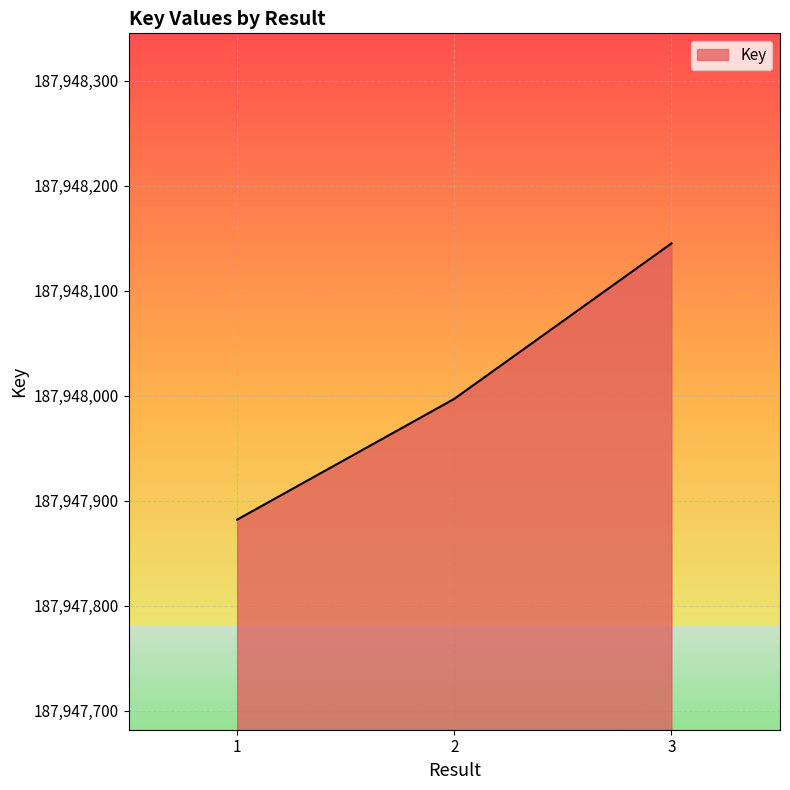

What is the ratio of the value at 1 to the value at 2?

1.0